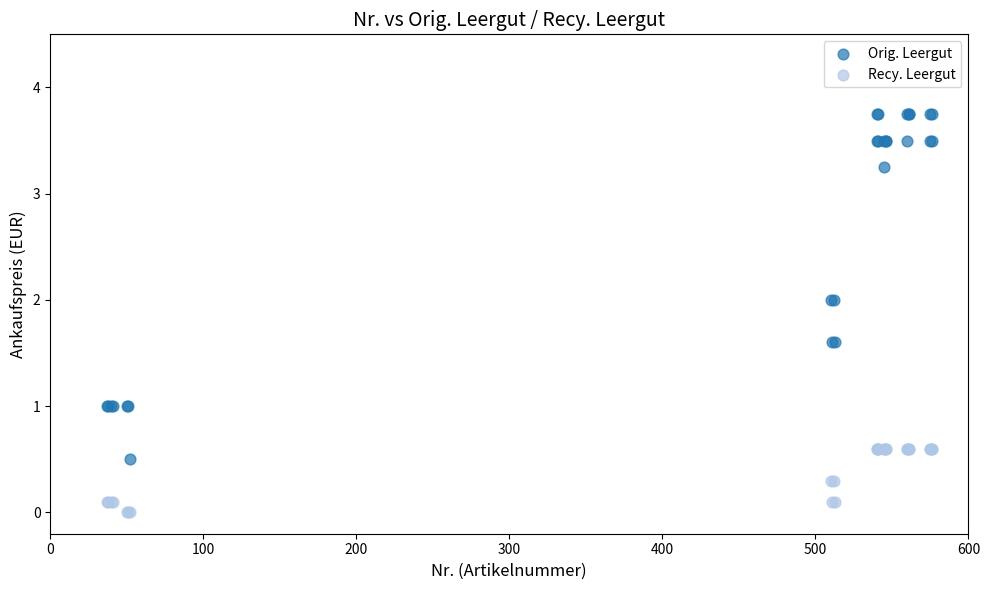

Which series contains the highest Y value?

Orig. Leergut